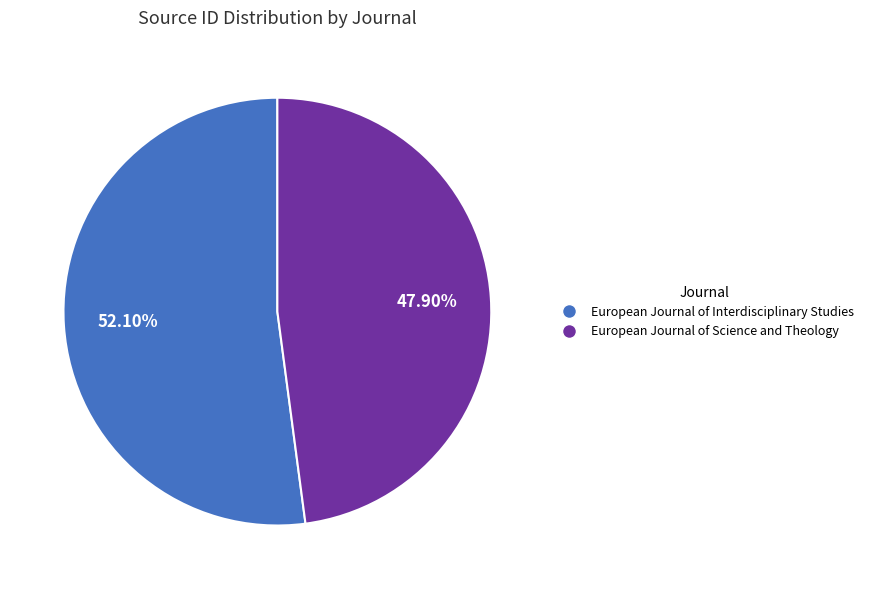

To the nearest percent, what is the average slice percentage?

50%